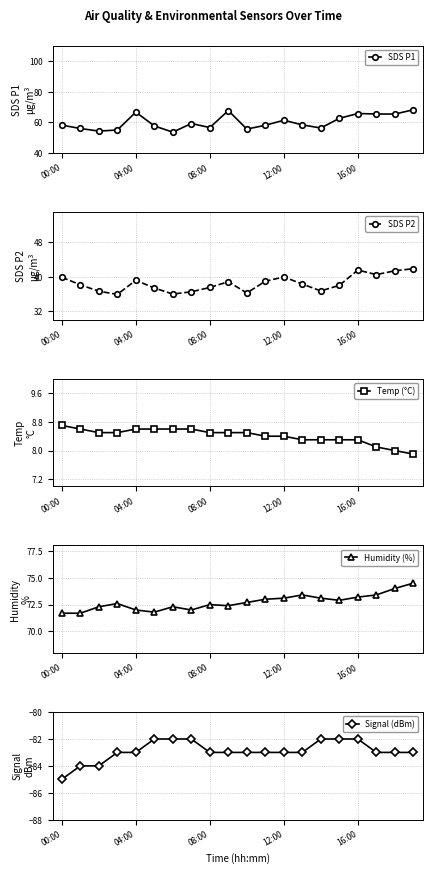

What are all the series names shown in the legend?

SDS P1, SDS P2, Temp (°C), Humidity (%), Signal (dBm)